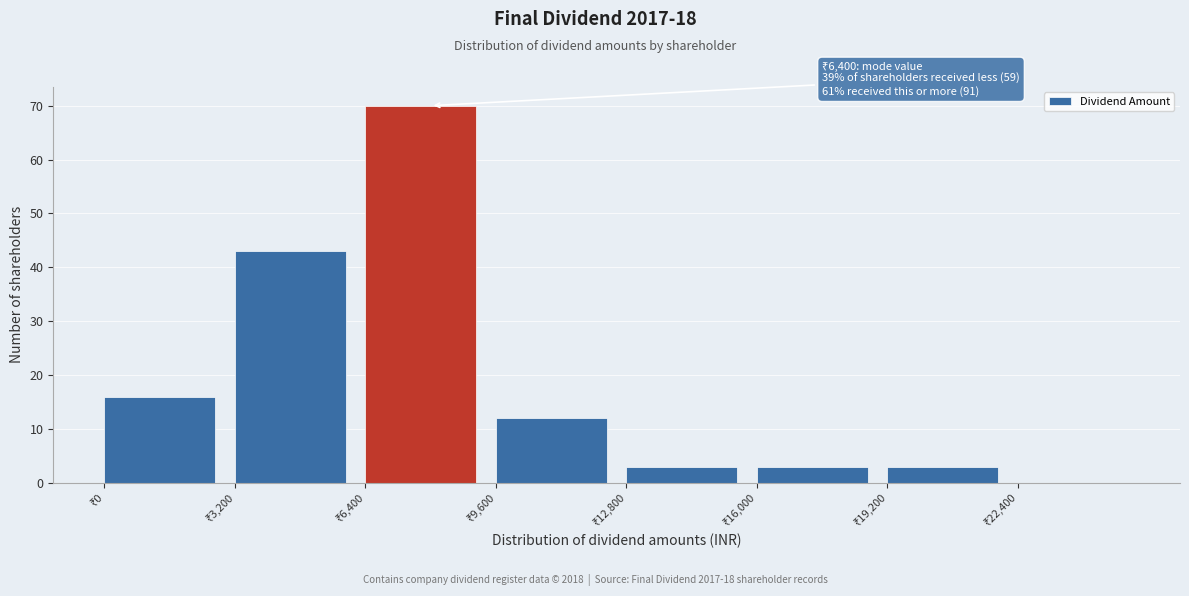

Over which range of the x-axis is the bar tallest?

6400 to 9600